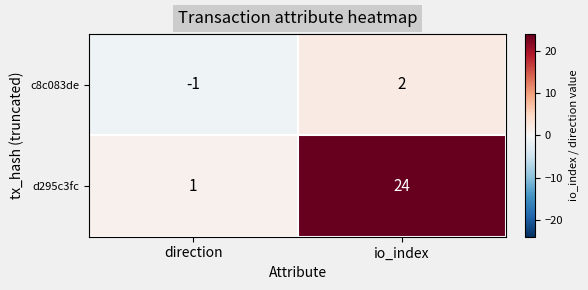

Where is d295c3fc nearest to the value 12?

direction